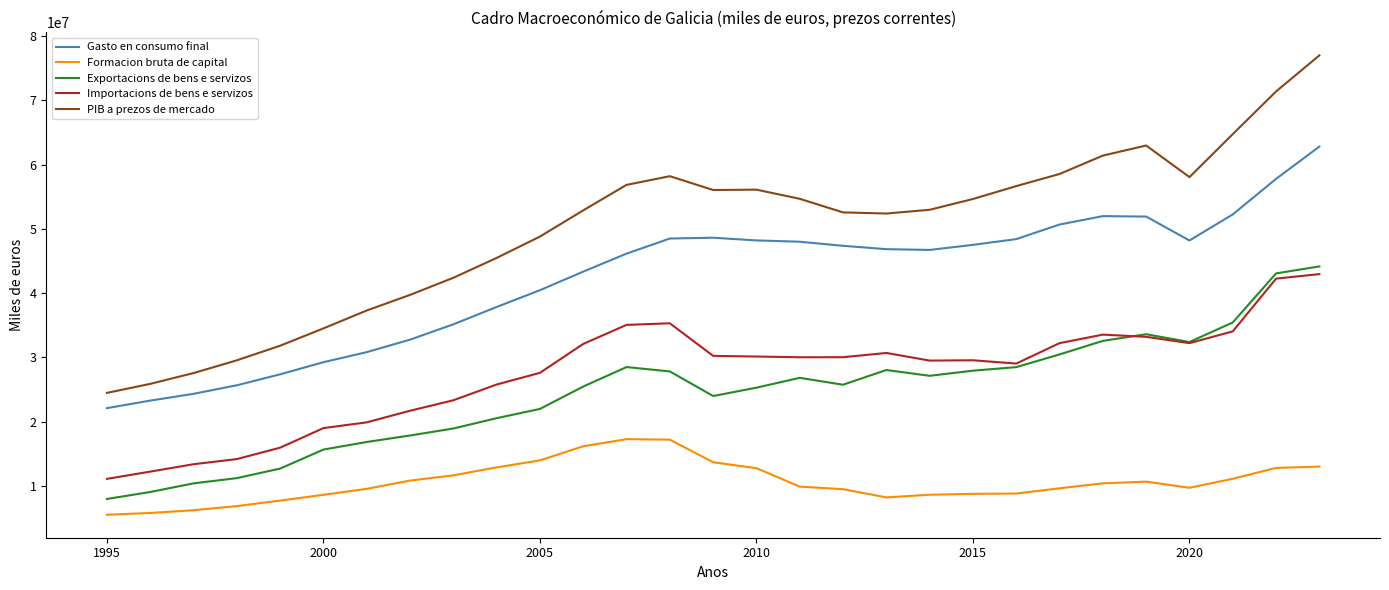

What is the greatest value displayed?

77008465